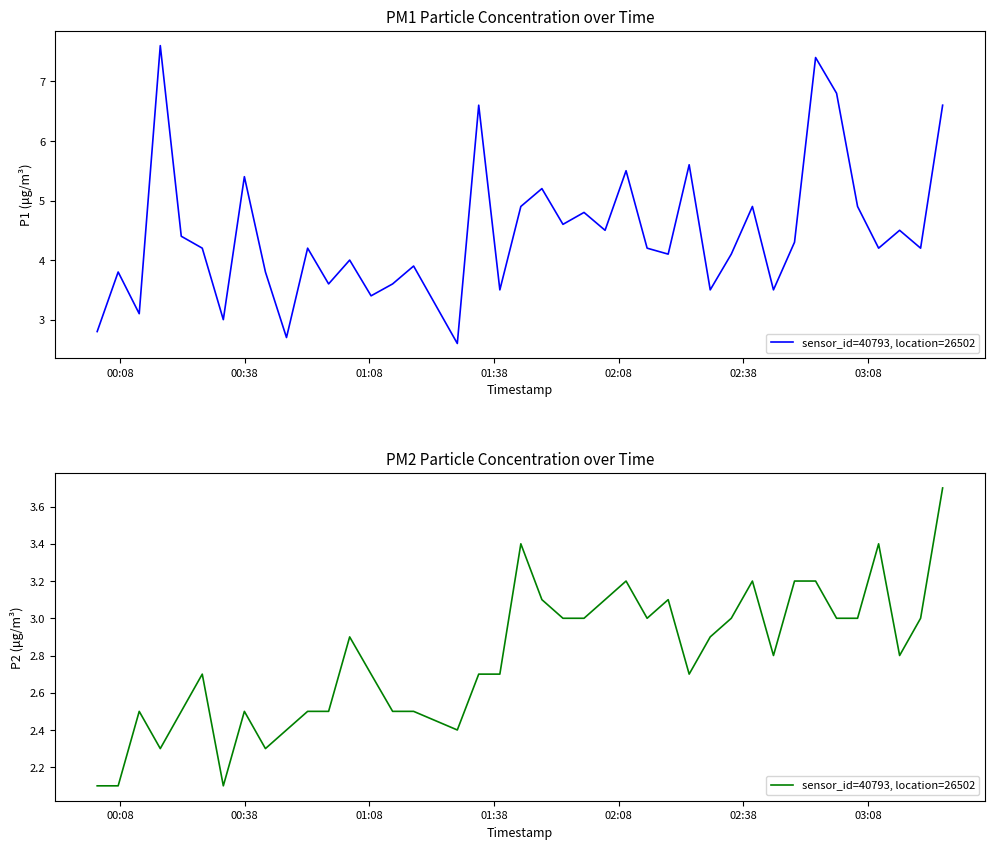

Does the chart have visible grid lines?

No